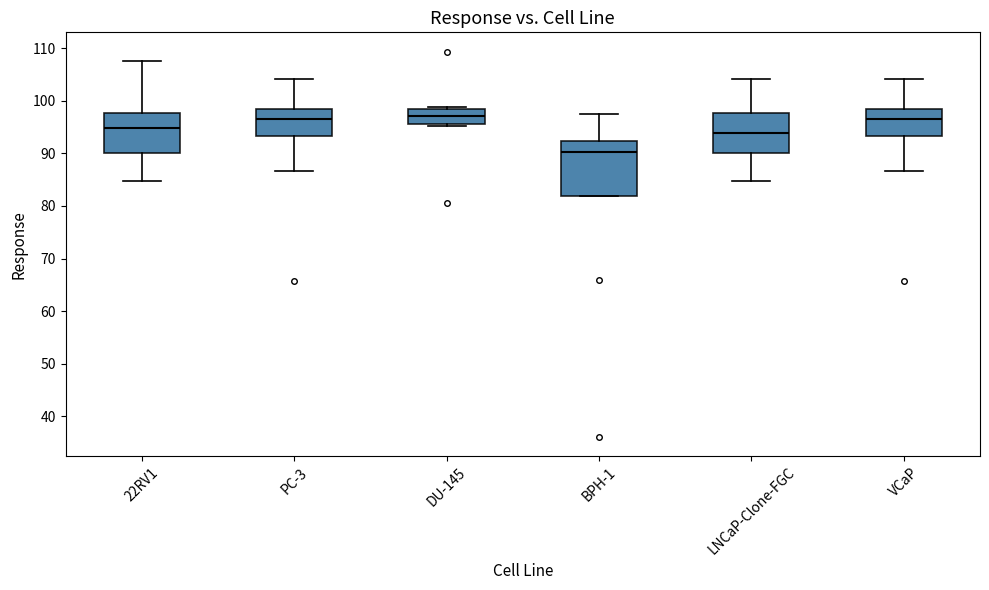

Where is the lower edge of the box for VCaP on the y-axis? The values are not printed on the chart, so give them approximately, as read against the axis.

93